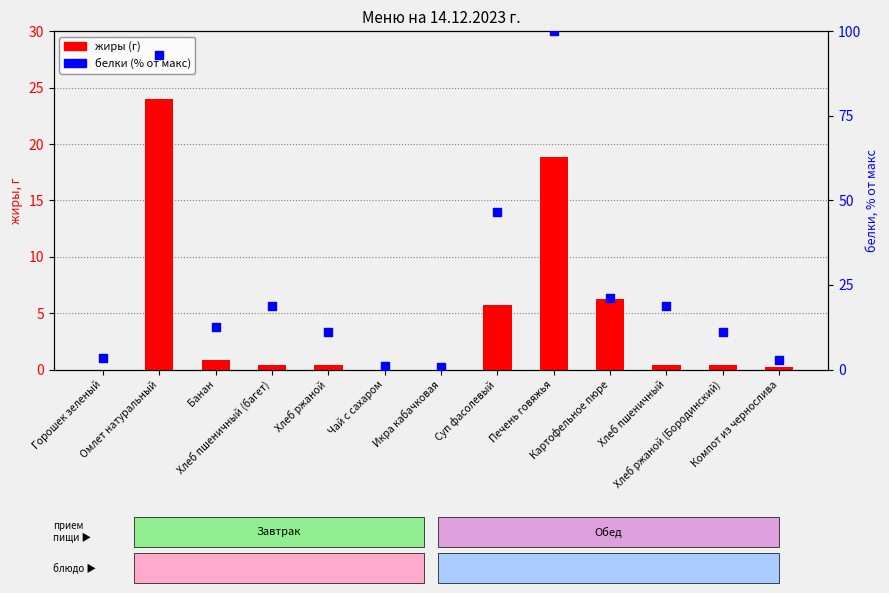

Which series reaches the maximum Y coordinate?

белки (% от макс)